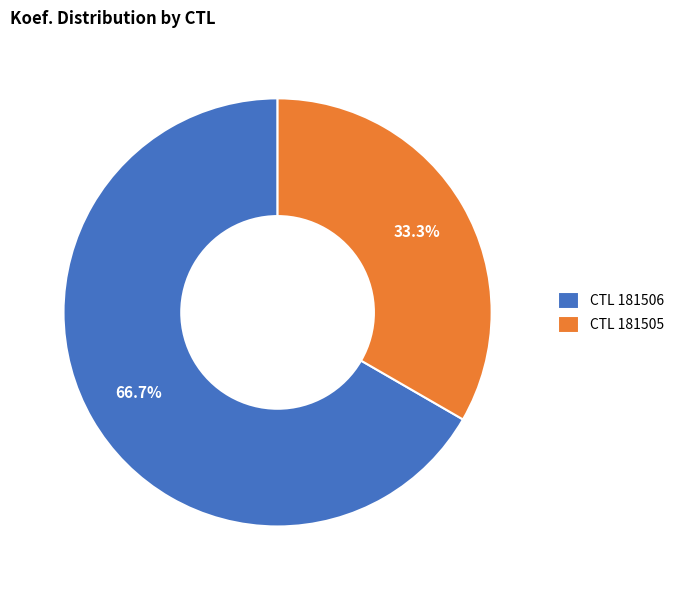

What percentage is NOT represented by CTL 181506?

33.3%